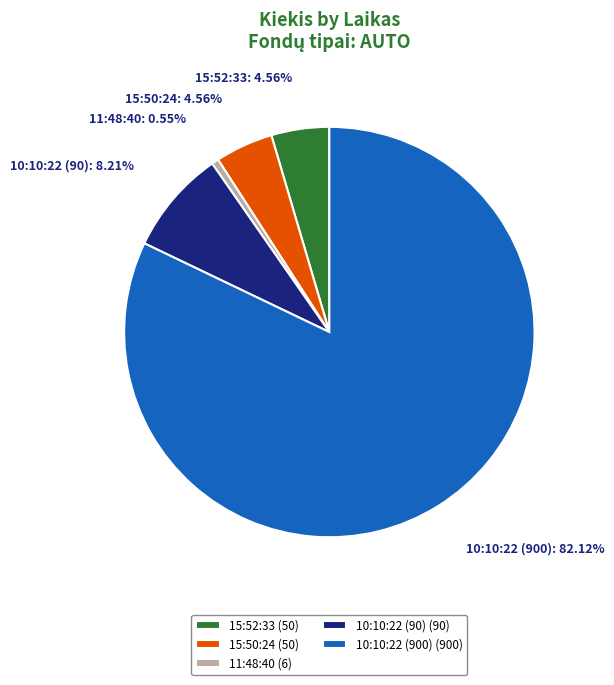

Which has a higher value, 10:10:22 (90) (90) or 11:48:40 (6)?

10:10:22 (90) (90)